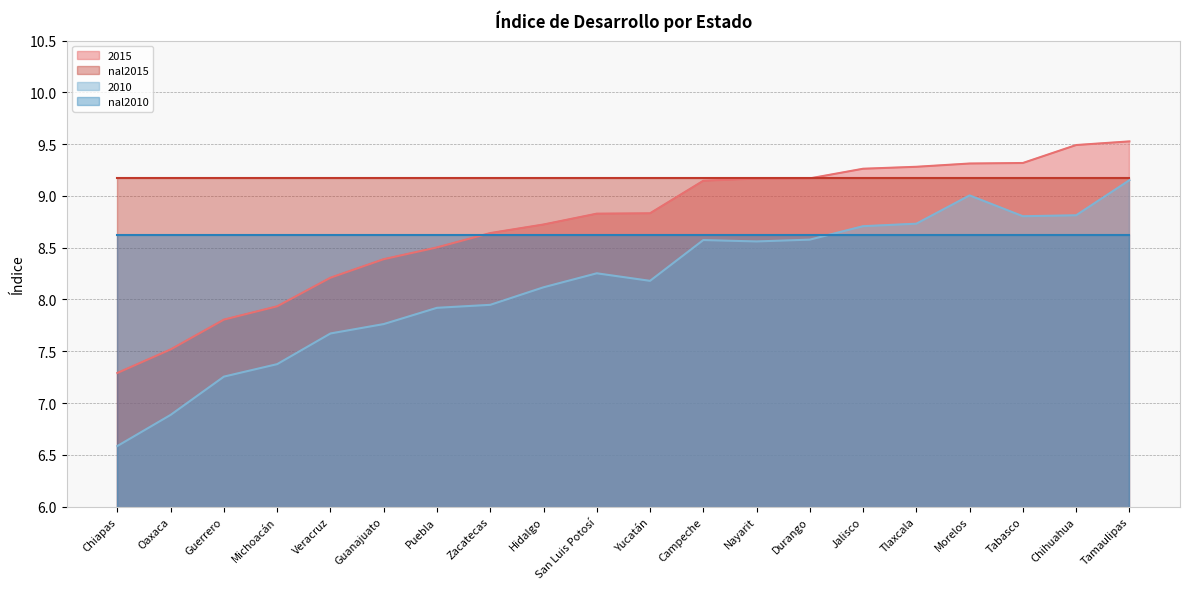

What is the total value across all series at Tlaxcala?

35.8